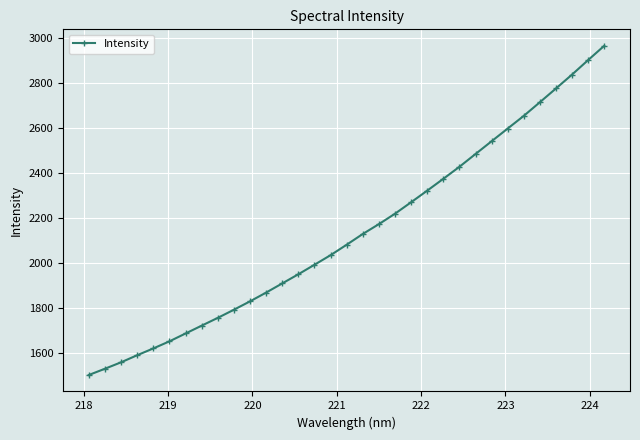

What is the value of the 8th point from the left?

1723.0